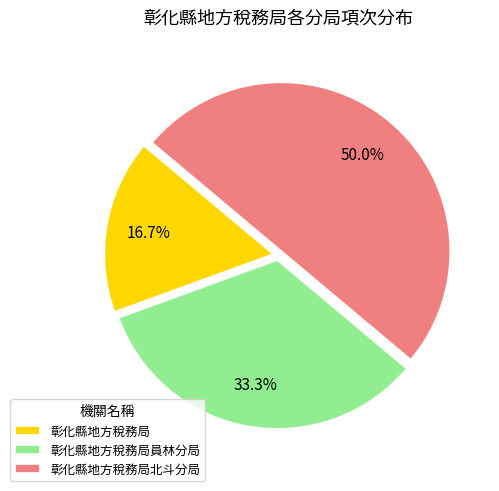

True or false: 彰化縣地方稅務局 accounts for 24% of the total.

False